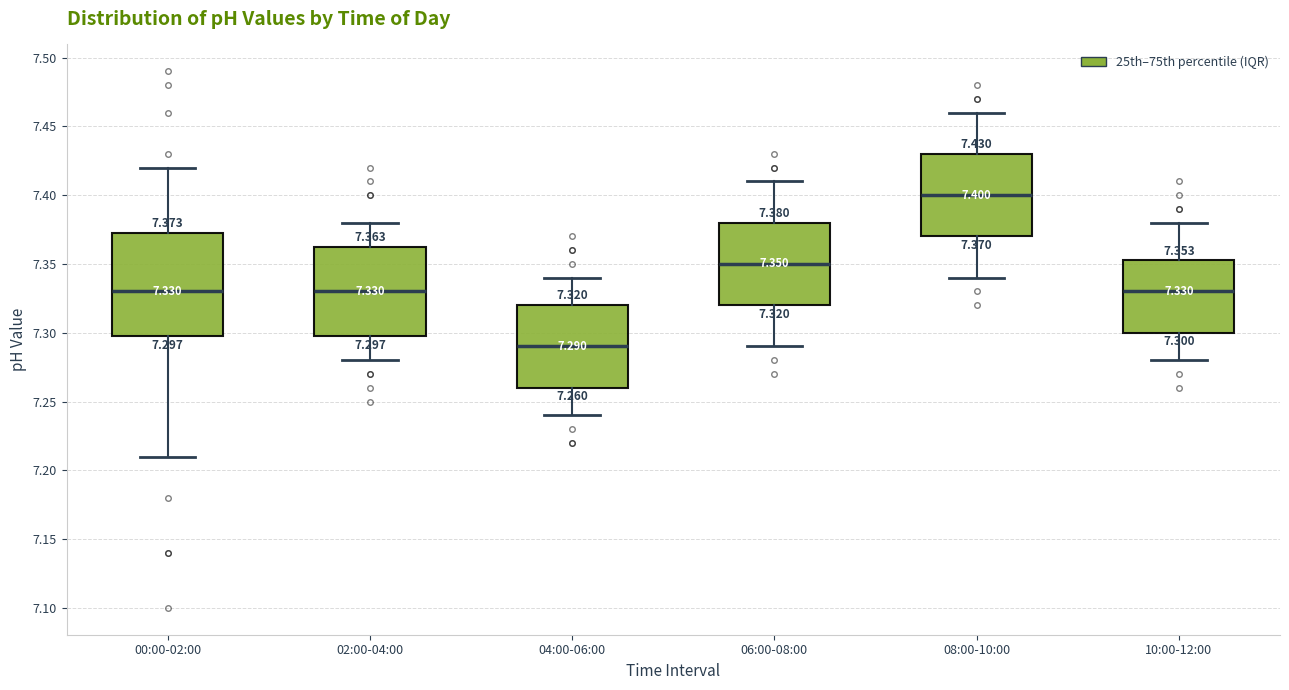

Which box is the tallest, from its lower edge to its upper edge?

00:00-02:00